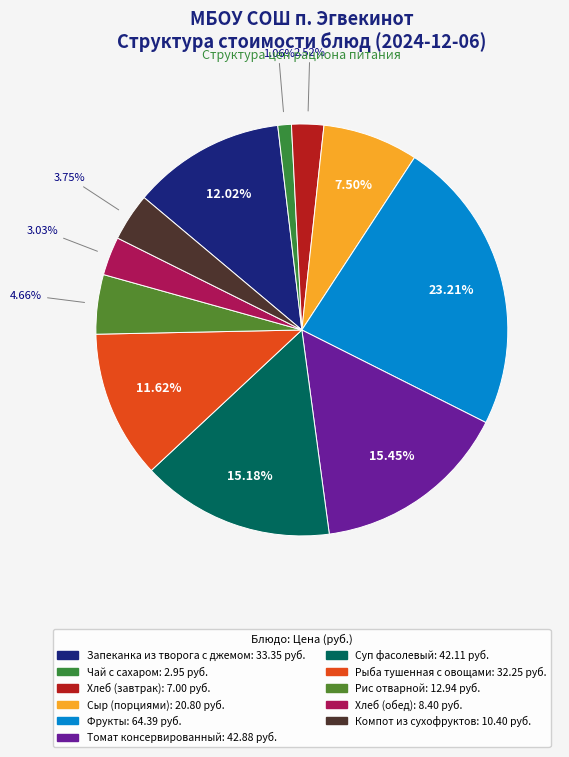

The Компот из сухофруктов slice represents 4% of the pie. True or false?

True